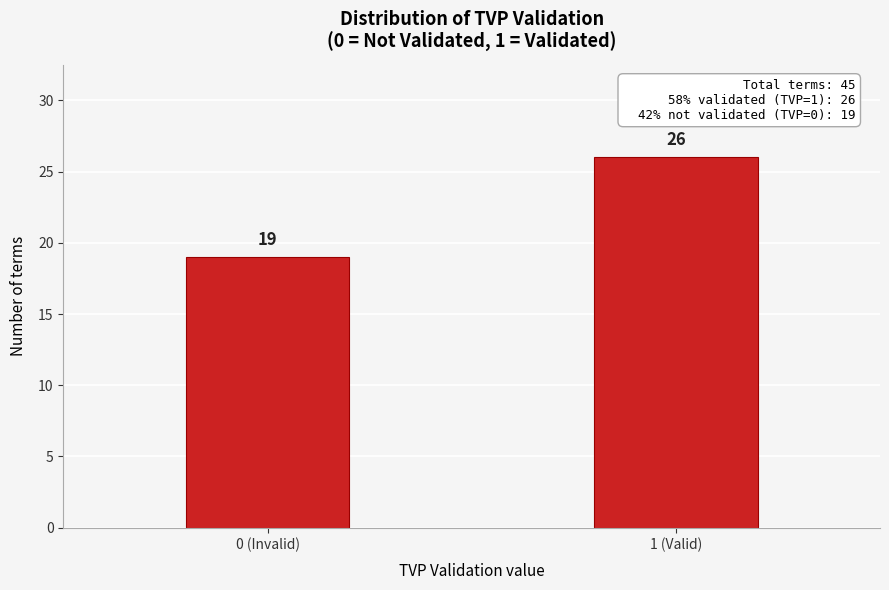

Reading left to right, what are all the values shown in this chart?

19	26